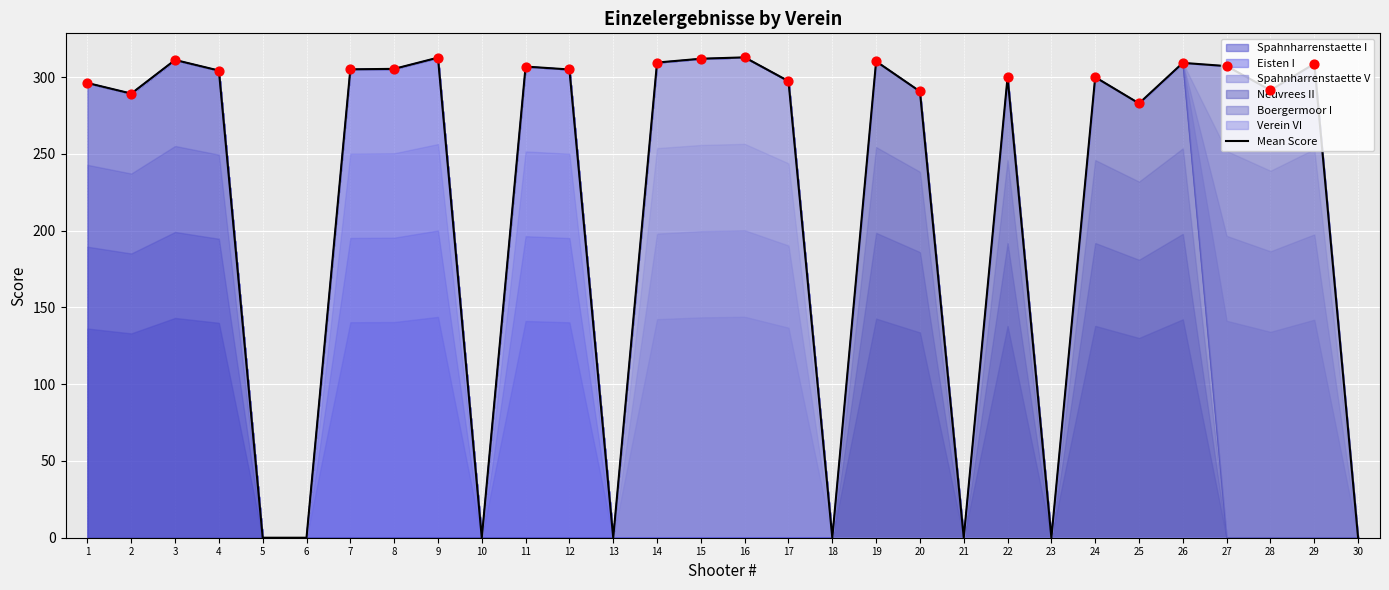

Approximately how many times larger is the value at 20 compared to 25?

1.0